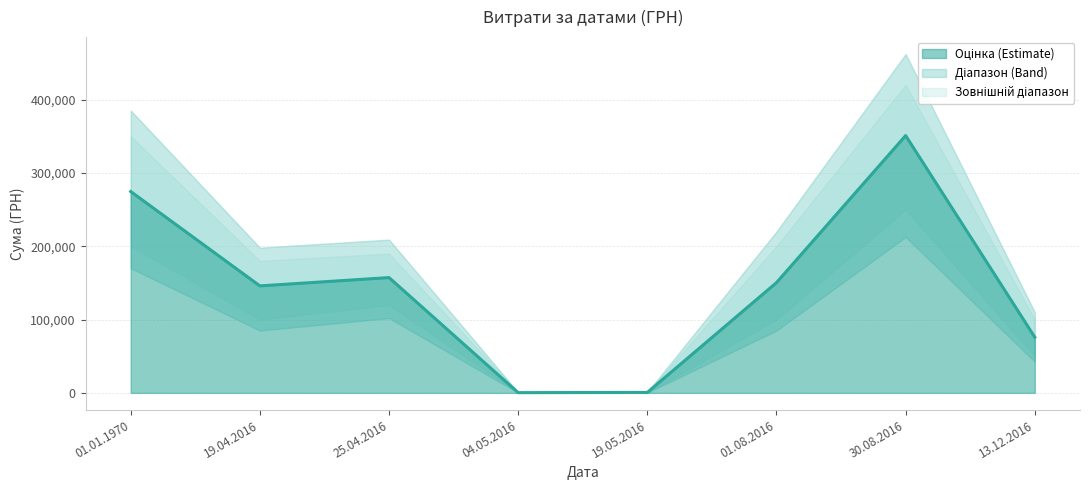

How many lines are shown in the chart?

1